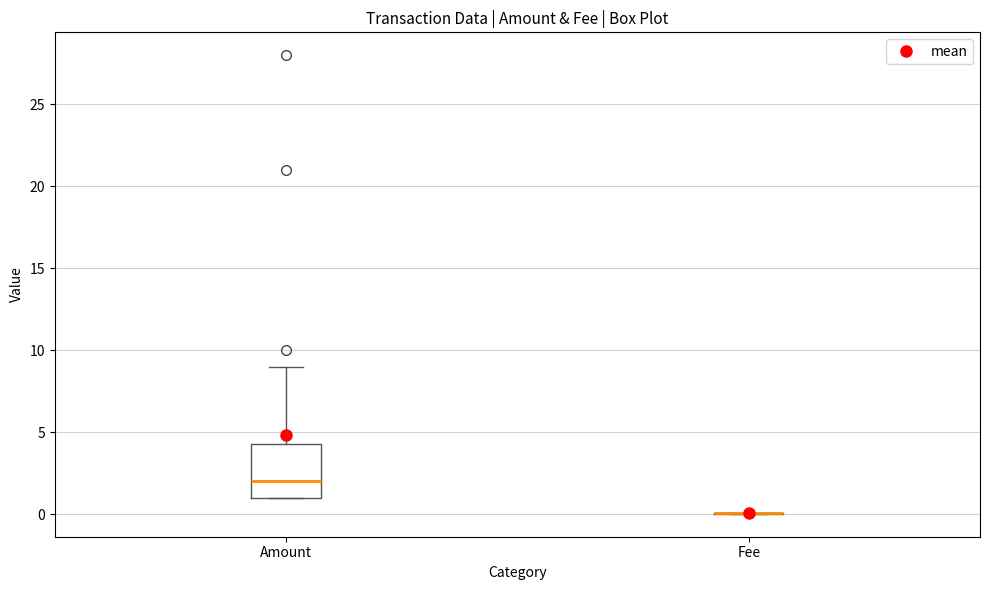

Comparing the boxes themselves (not the whiskers), which one is the tallest?

Amount